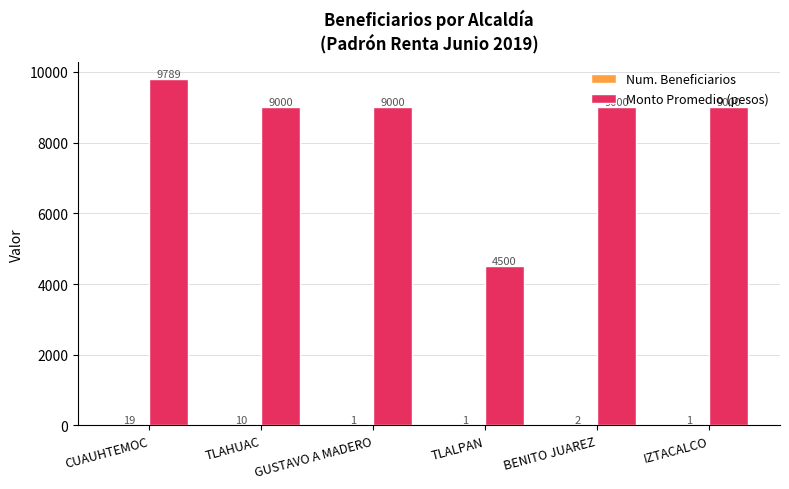

Which category has the highest value across all series?

CUAUHTEMOC